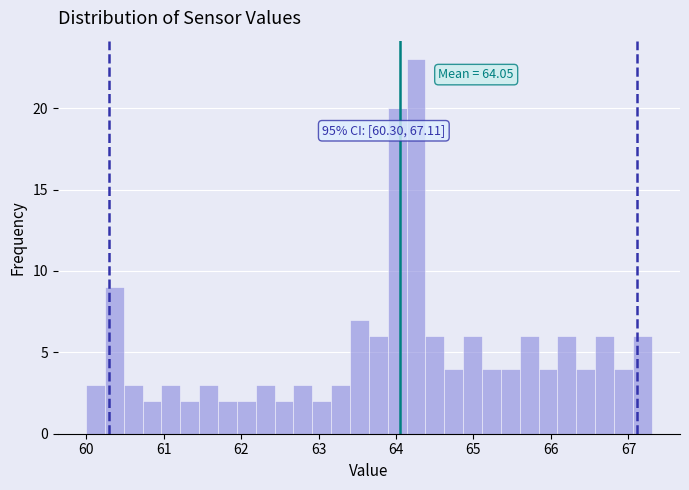

Around what value on the x-axis is the tallest bar? Give the approximate position of its centre, as read against the axis.

64.3